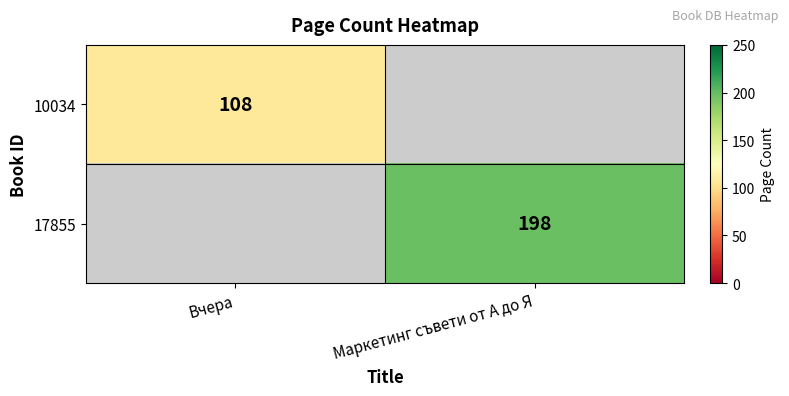

Is the value of 10034 at Вчера greater than the value of 17855 at Маркетинг съвети от А до Я?

No